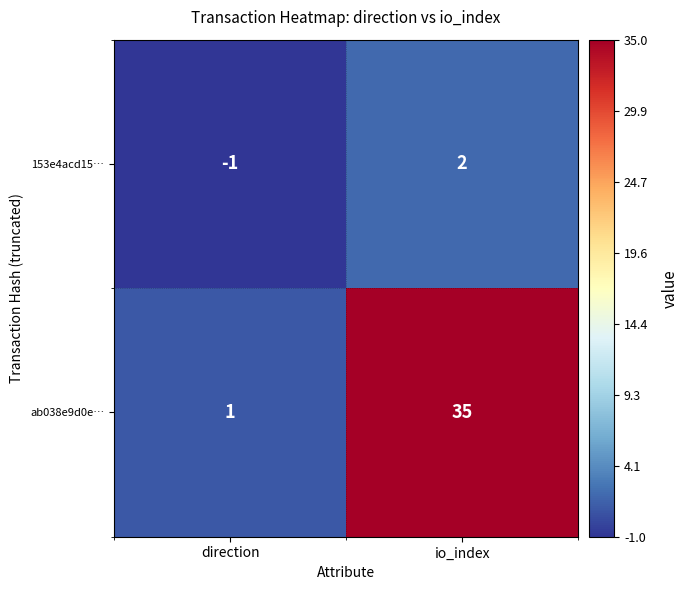

What is the approximate value of ab038e9d0e… at io_index, to the nearest 10?

40